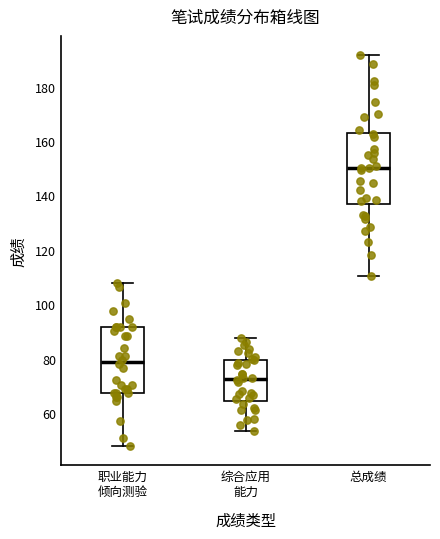

Reading left to right, transcribe this box plot: for each box, give where its median line is, the range the box spans, and where its two whiskers end, as read against the y-axis. The values are not printed on the chart, so give them approximately, as read against the axis.

职业能力 倾向测验: median 78, box 68 to 92, whiskers 48 to 108
综合应用 能力: median 72, box 64 to 80, whiskers 54 to 88
总成绩: median 150, box 136 to 162, whiskers 110 to 192